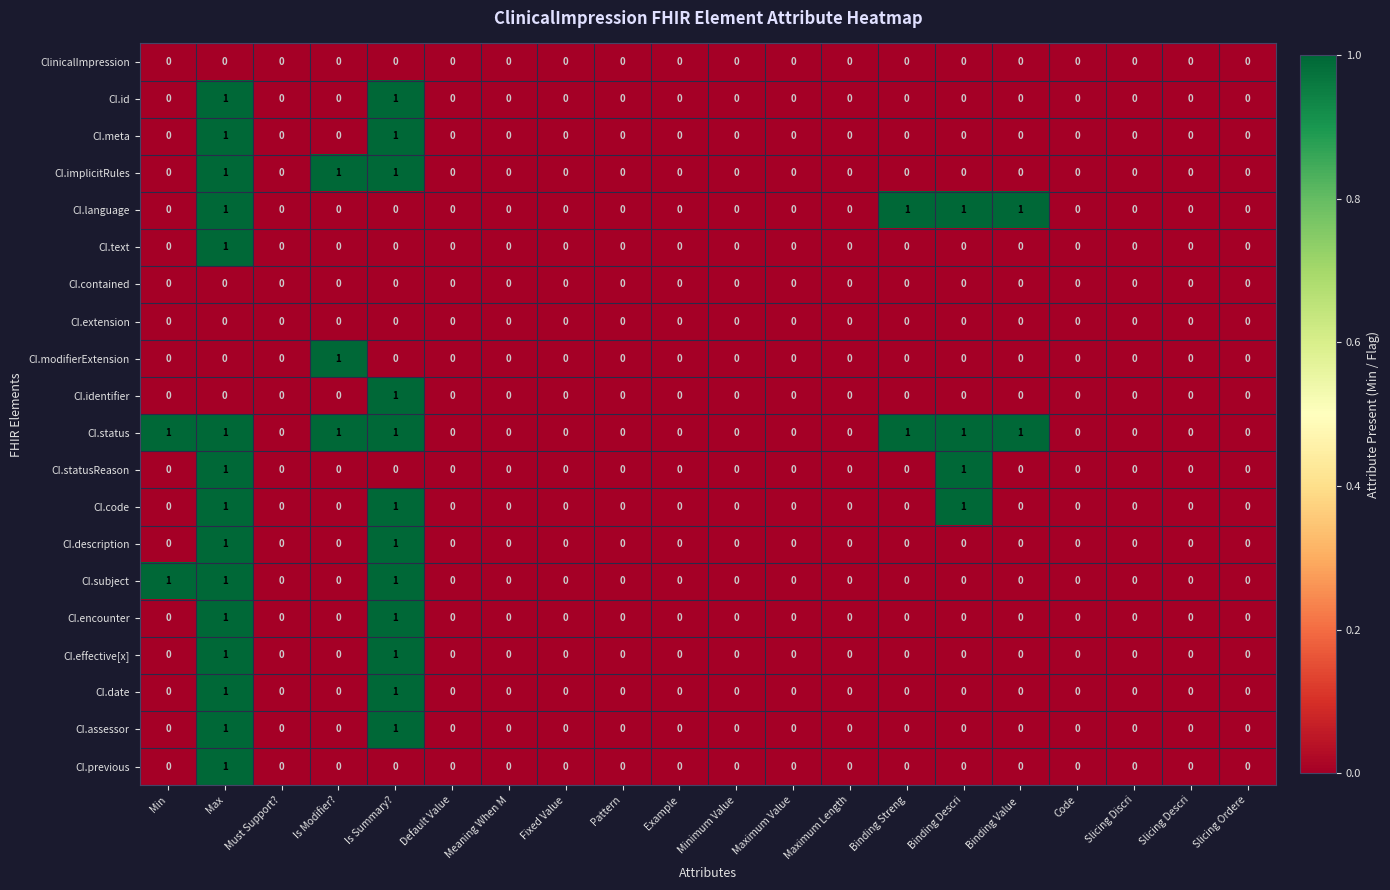

The value of CI.effective[x] at Slicing Ordere is 1. True or false?

False